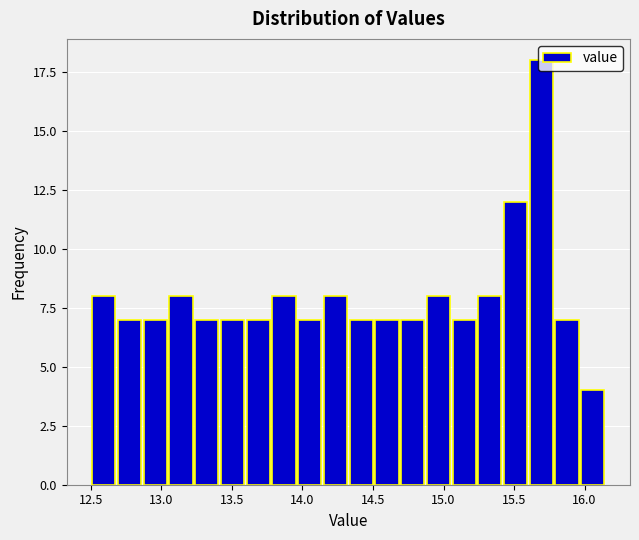

Around what value on the x-axis is the tallest bar? Give the approximate position of its centre, as read against the axis.

15.70